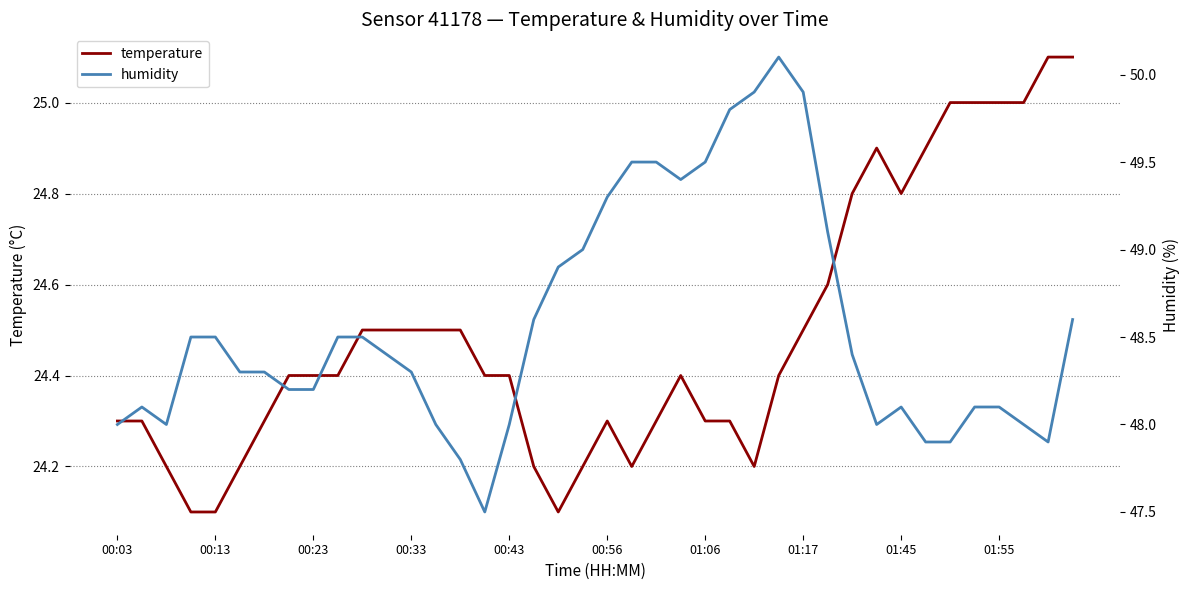

True or false: temperature and humidity intersect in this chart.

False